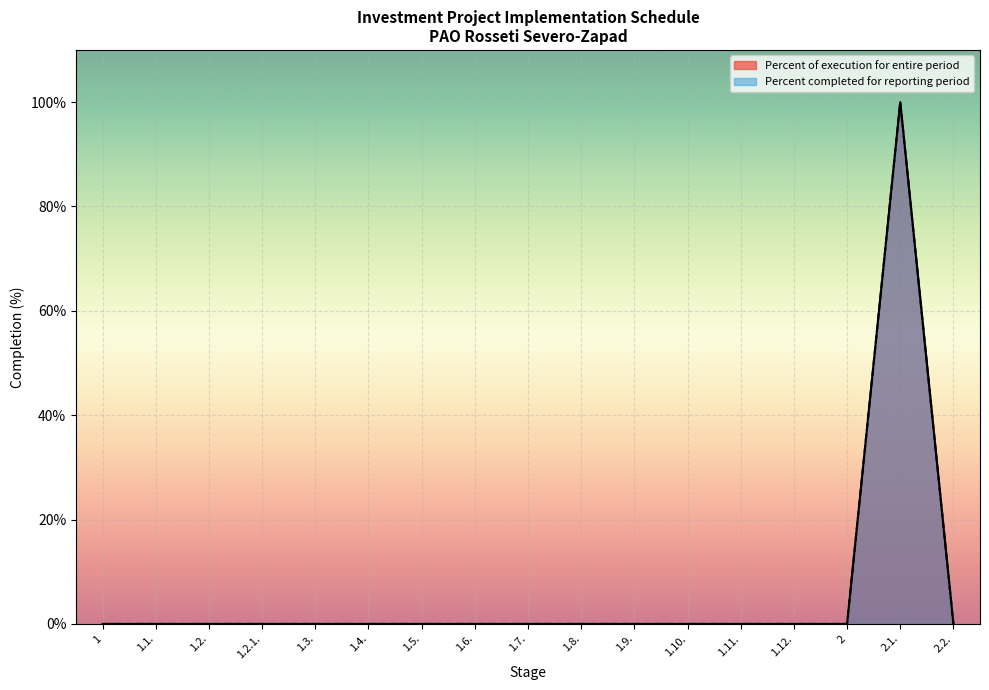

At which label is Percent completed for reporting period closest to 50?

1